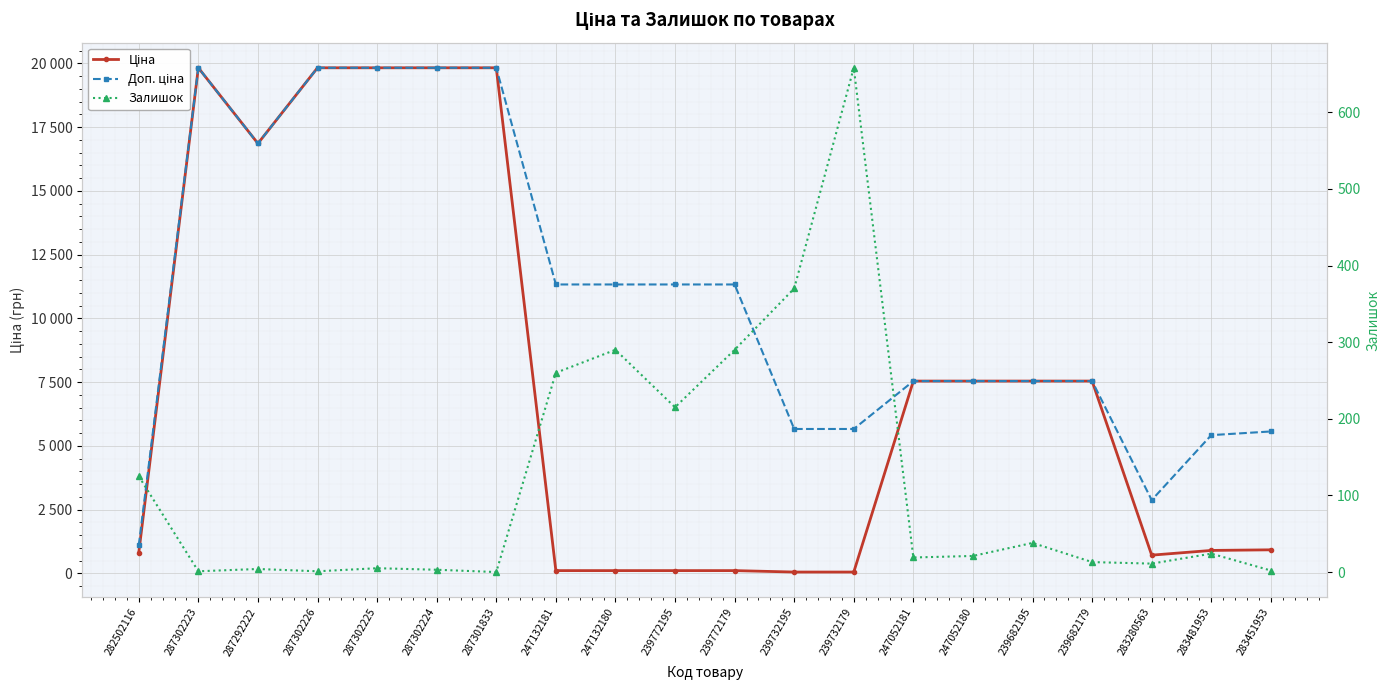

What is the highest value of the Ціна series?

19831.1